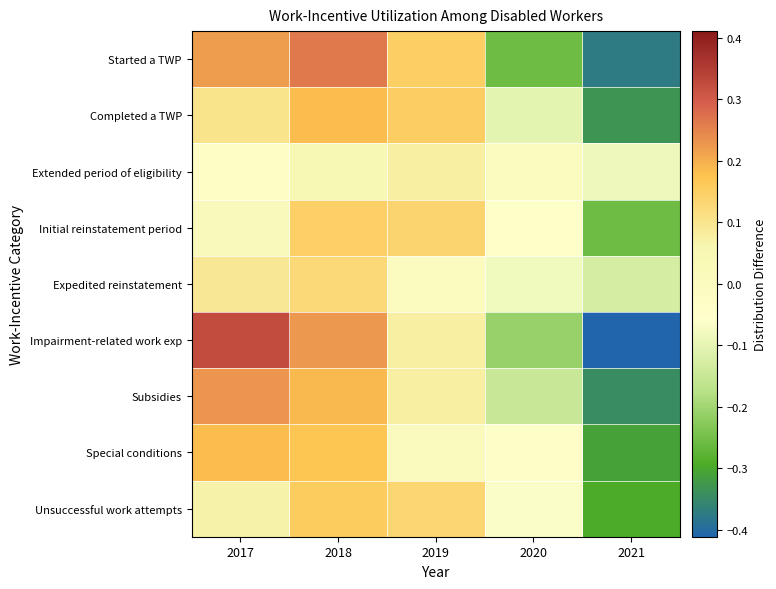

Which label corresponds to the smallest value in the chart?

2021